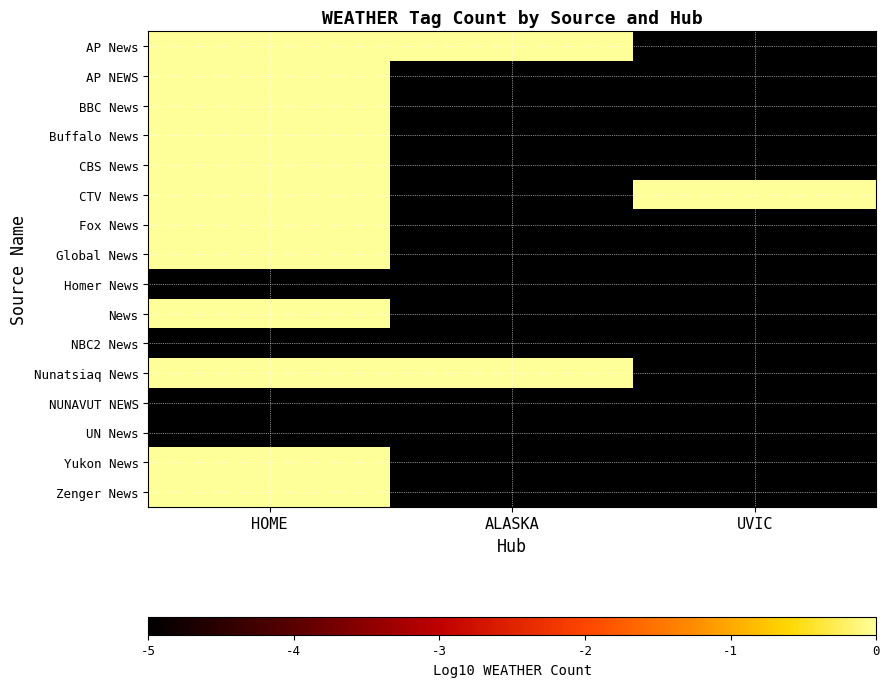

At which category is the sum across all series the highest?

HOME